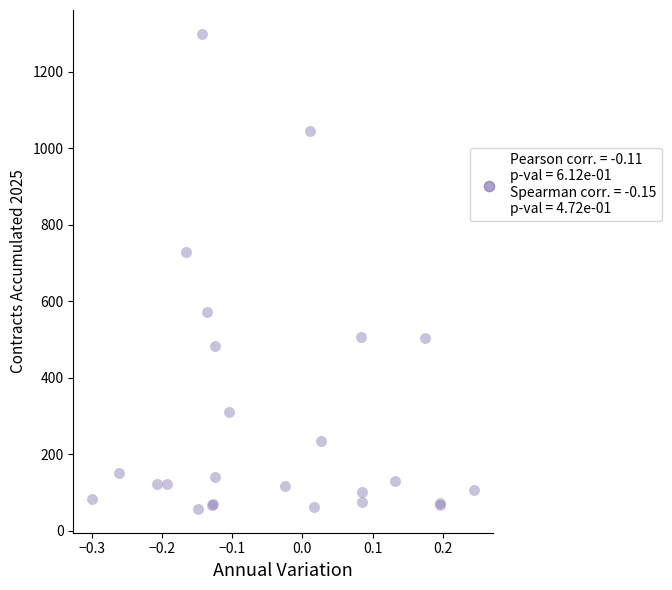

What Y value in the scatter plot is closest to 678?

730